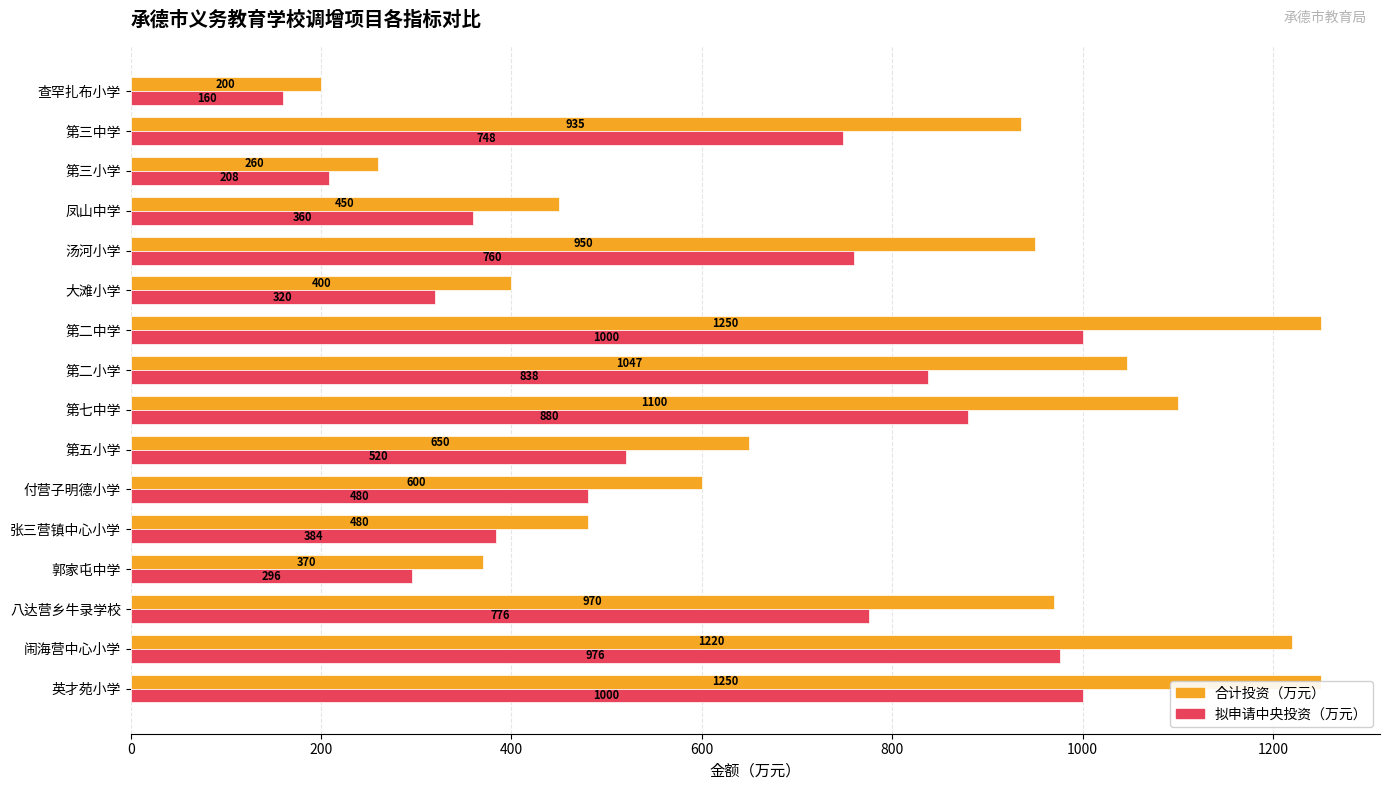

The value of 拟申请中央投资（万元） at 查罕扎布小学 is 160. True or false?

True